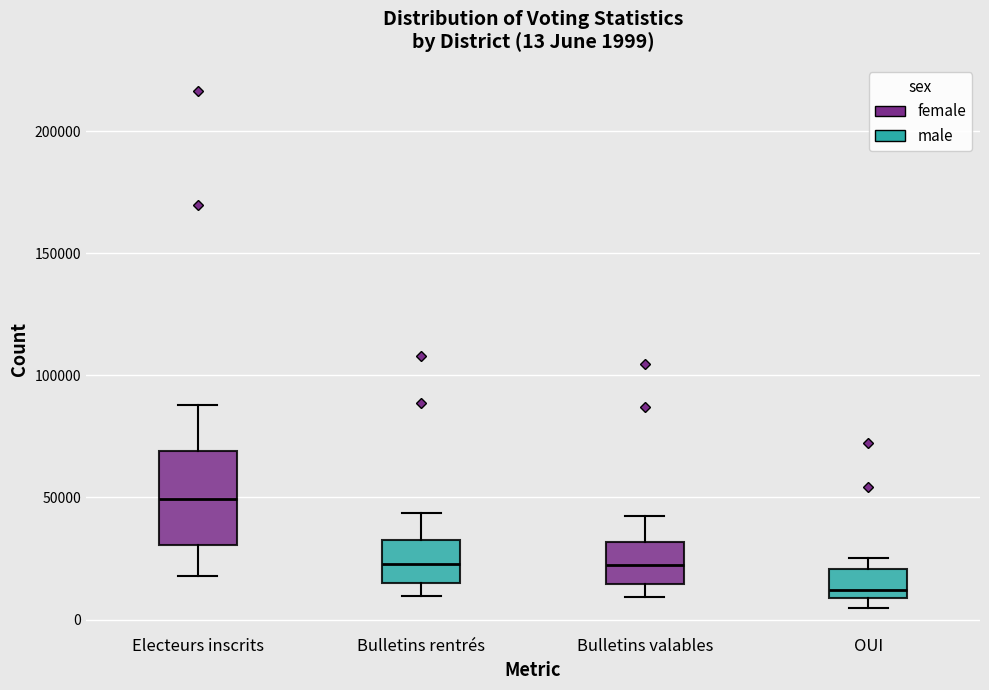

Which box's median line is the lowest?

OUI